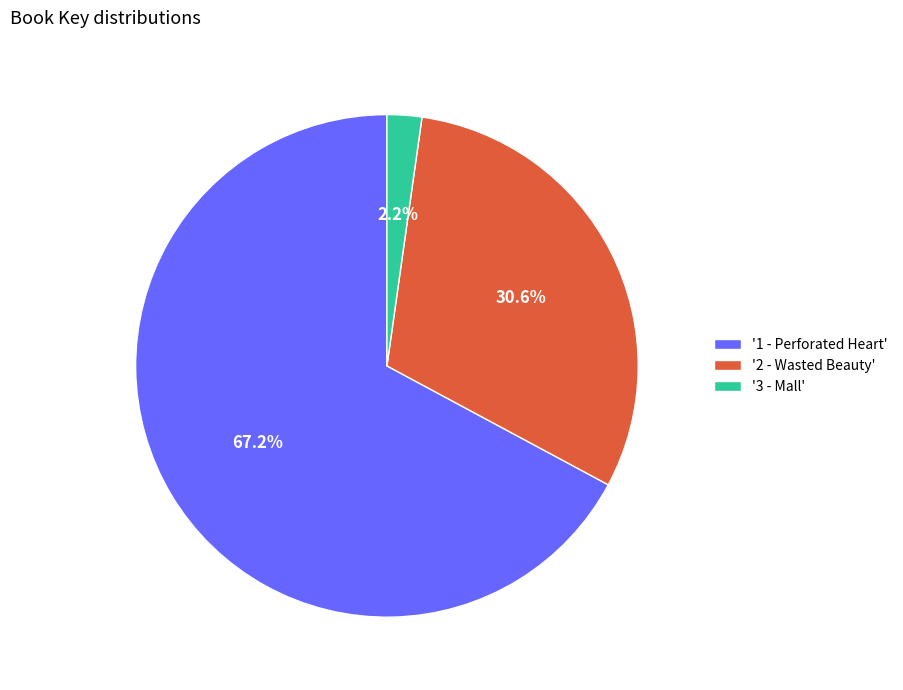

Which has a higher value, '1 - Perforated Heart' or '2 - Wasted Beauty'?

'1 - Perforated Heart'